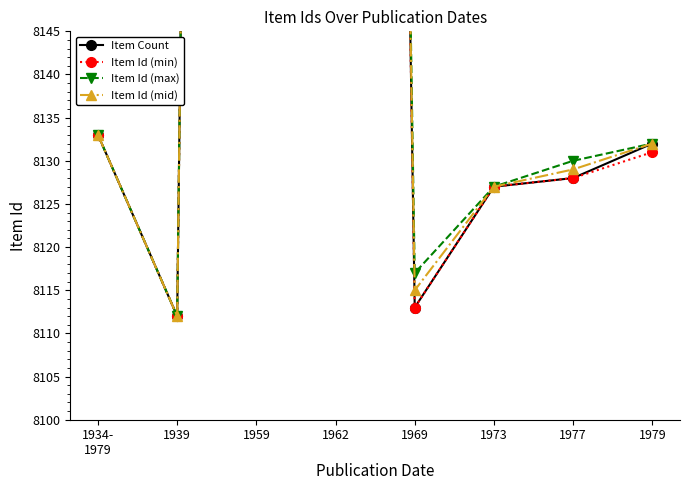

Where is Item Id (max) nearest to the value 8488?

1962